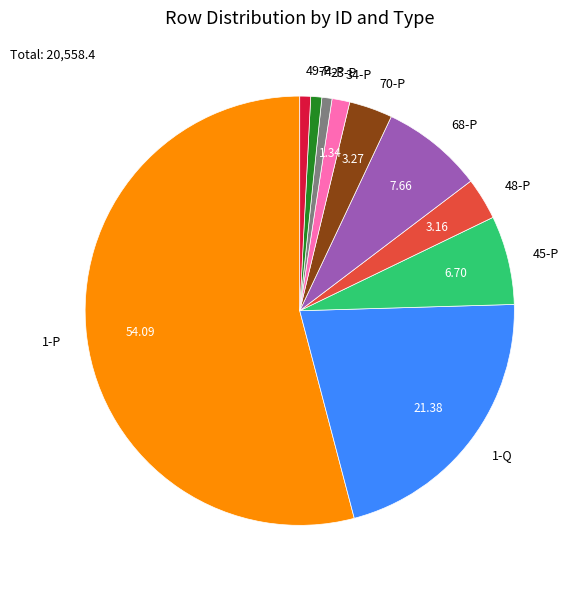

Between 1-P and 45-P, which is larger?

1-P